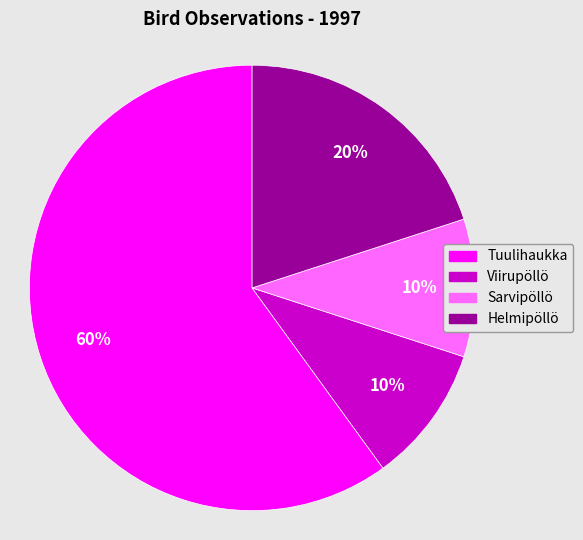

Is there a majority slice in this chart?

Yes